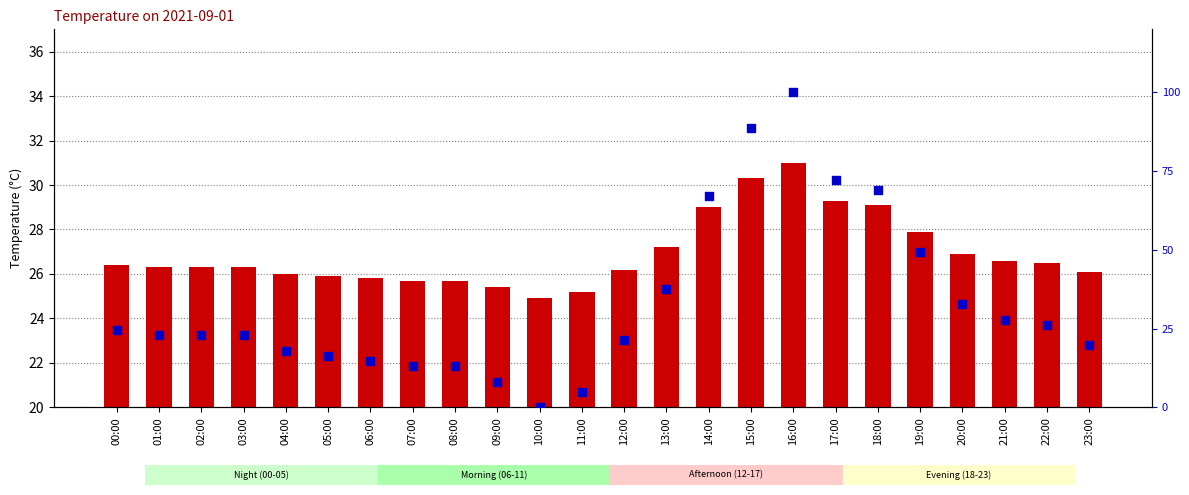

Which series has the largest Y range (max minus min)?

percentile rank within the sample